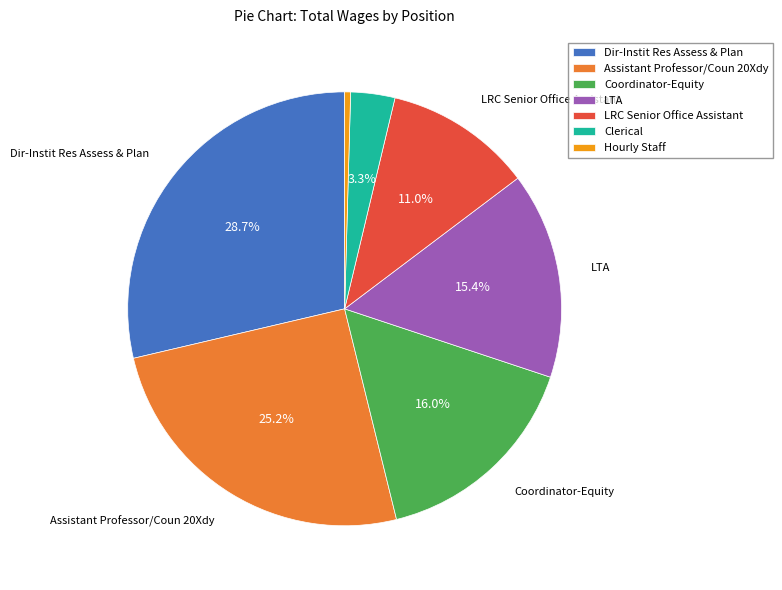

Which slice is the largest?

Dir-Instit Res Assess & Plan